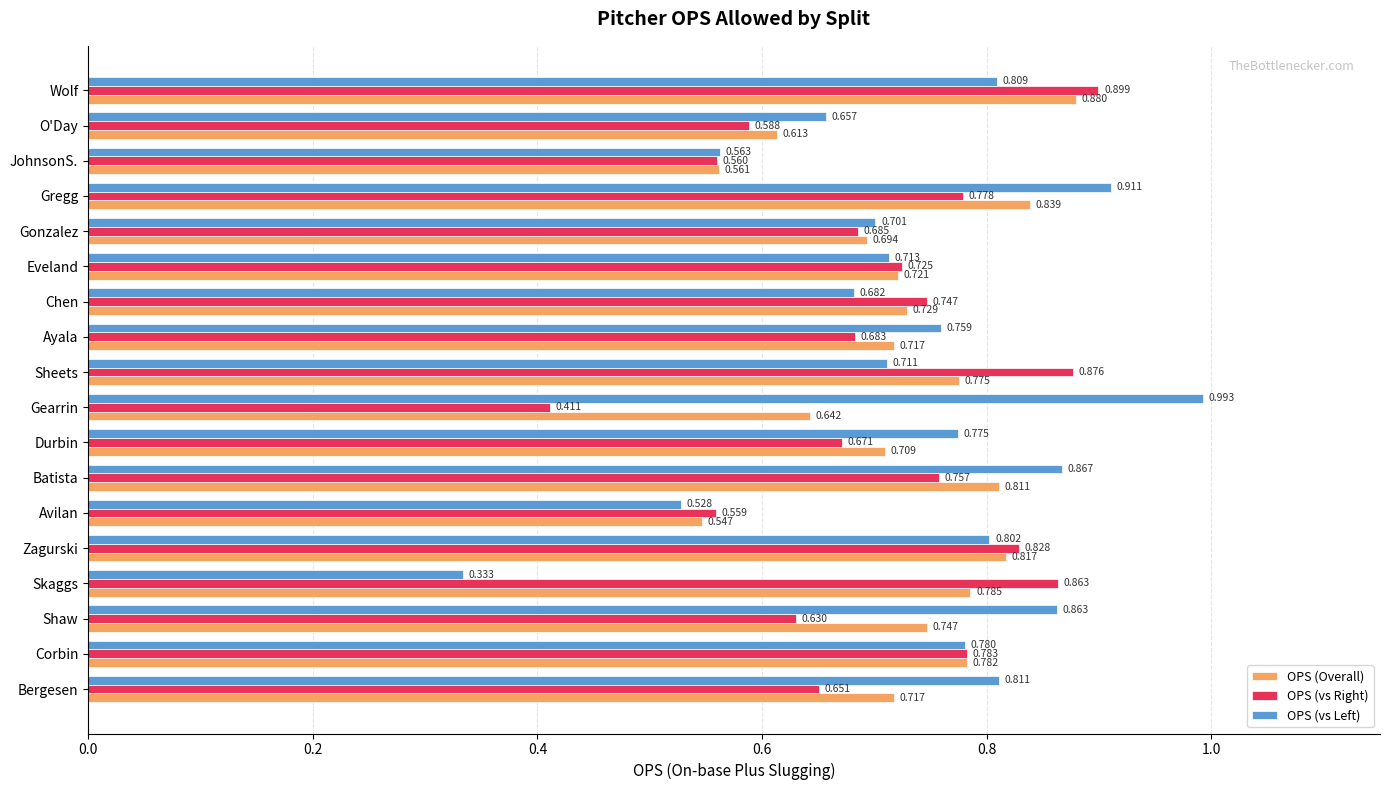

Between Ayala and Wolf, which series saw the biggest shift?

OPS (vs Right)